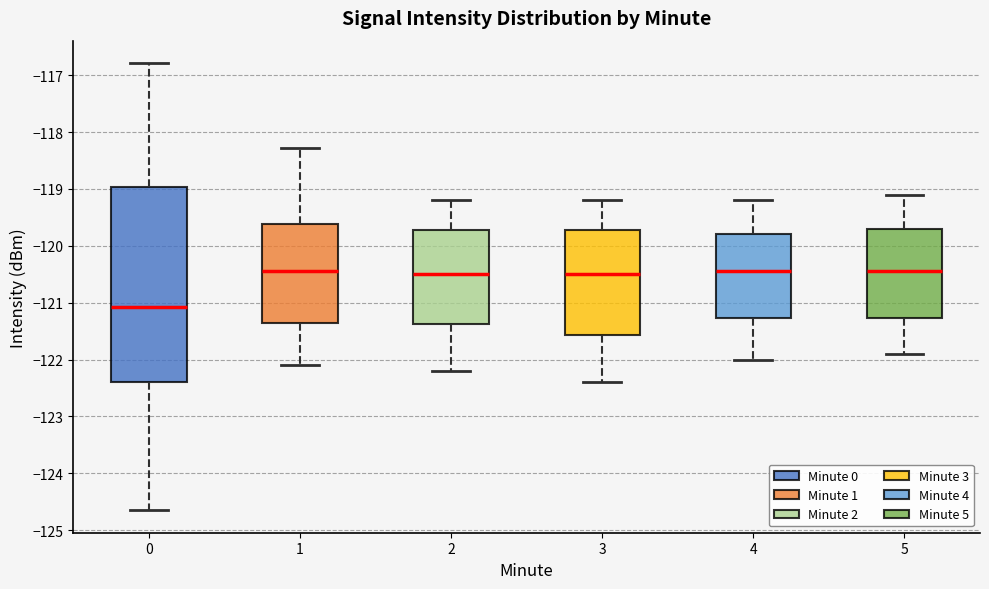

Reading left to right, transcribe this box plot: for each box, give where its median line is, the range the box spans, and where its two whiskers end, as read against the y-axis. The values are not printed on the chart, so give them approximately, as read against the axis.

0: median -121.1, box -122.4 to -119.0, whiskers -124.7 to -116.8
1: median -120.4, box -121.3 to -119.6, whiskers -122.1 to -118.3
2: median -120.5, box -121.4 to -119.7, whiskers -122.2 to -119.2
3: median -120.5, box -121.6 to -119.7, whiskers -122.4 to -119.2
4: median -120.4, box -121.3 to -119.8, whiskers -122.0 to -119.2
5: median -120.4, box -121.3 to -119.7, whiskers -121.9 to -119.1